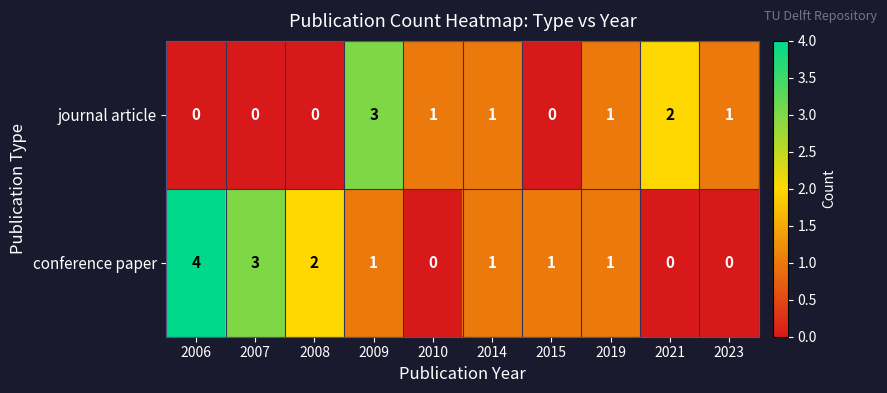

Between 2009 and 2014, which series saw the biggest shift?

journal article